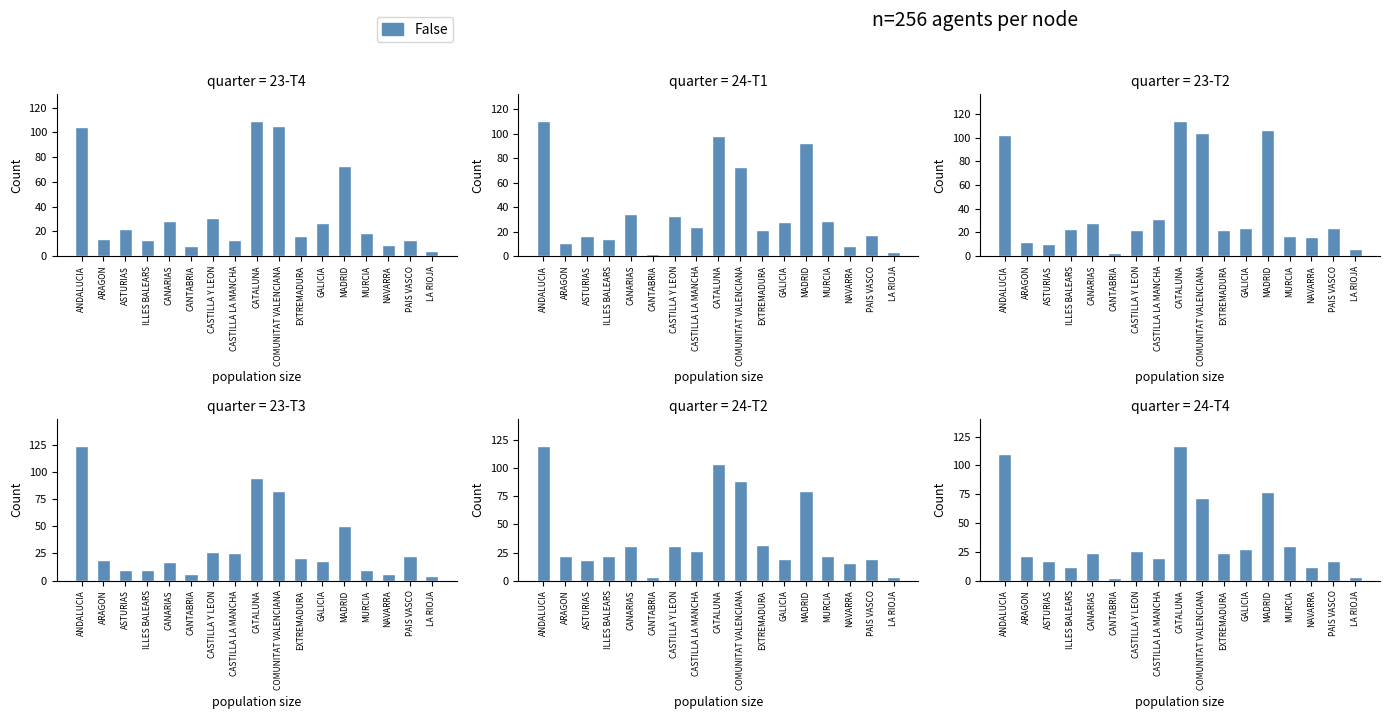

Rank the categories by value from lowest to highest.

CANTABRIA, LA RIOJA, ILLES BALEARS, NAVARRA, ASTURIAS, PAIS VASCO, CASTILLA LA MANCHA, ARAGON, CANARIAS, EXTREMADURA, CASTILLA Y LEON, GALICIA, MURCIA, COMUNITAT VALENCIANA, MADRID, ANDALUCIA, CATALUNA